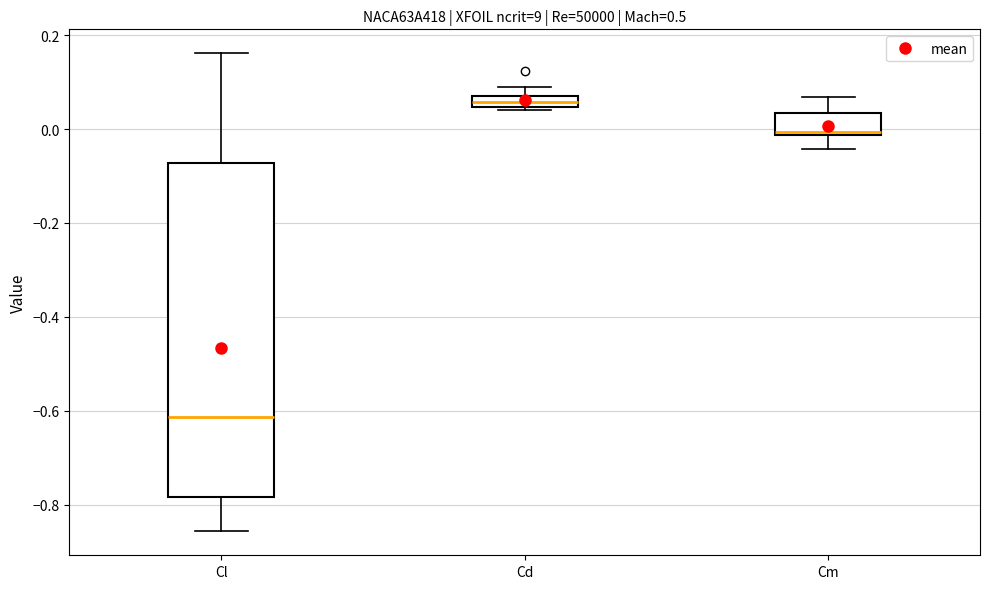

Which box's median line is the highest?

Cd